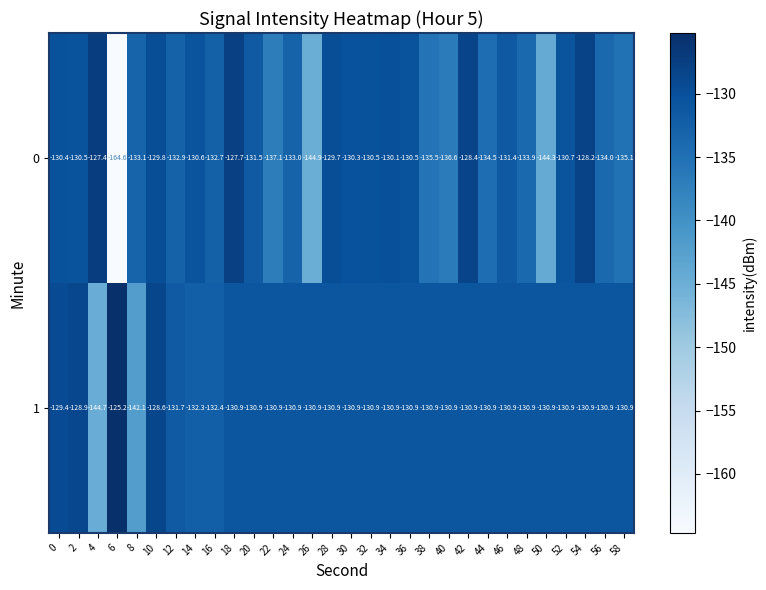

The value of 0 at 44 is -240.1. True or false?

False